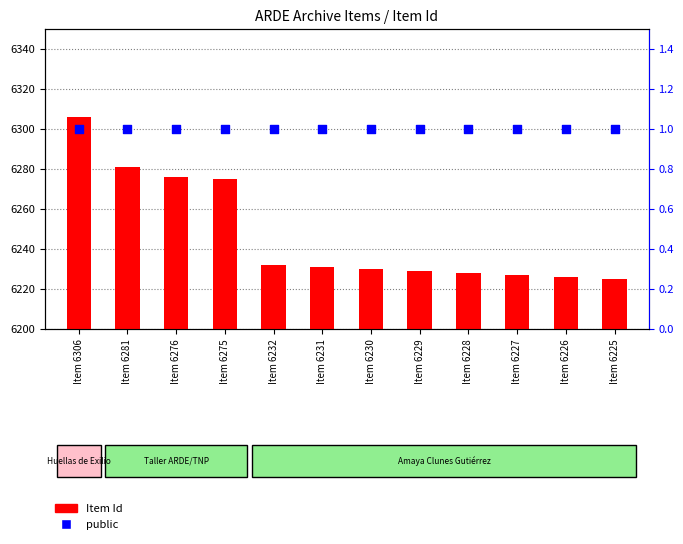

Is the value of public at Item 6230 greater than the value of Item Id at Item 6226?

No